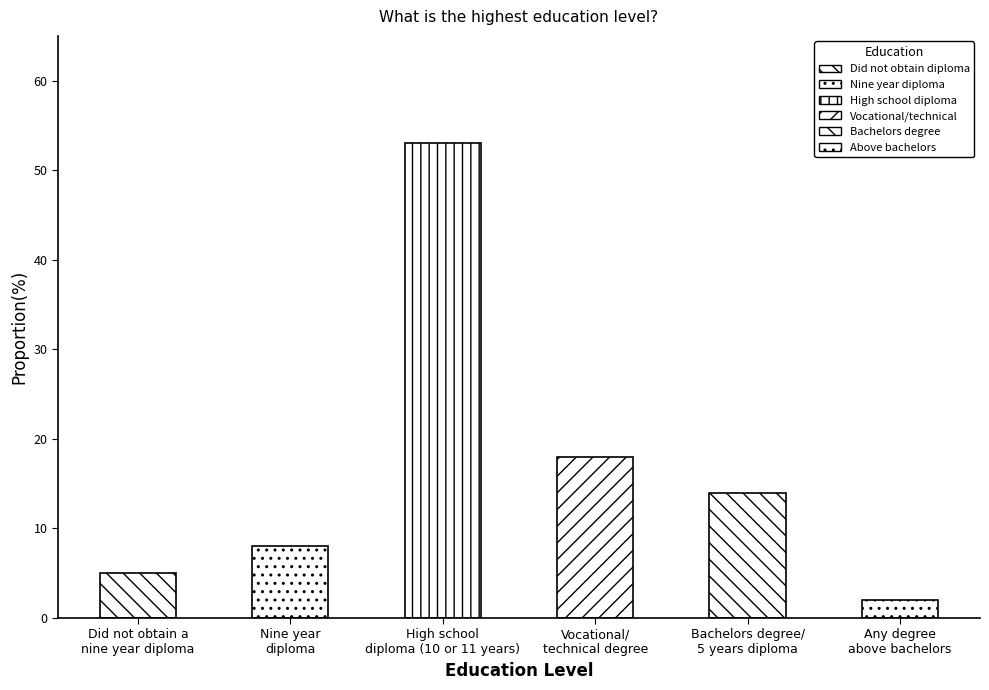

Count the number of data series in this chart.

1